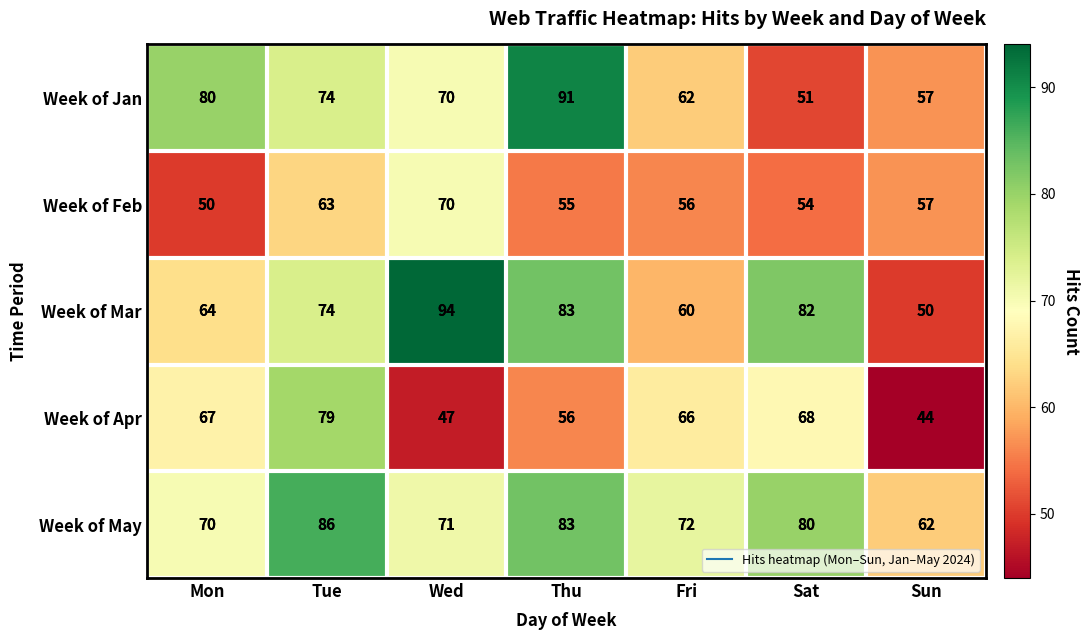

How many categories are shown in the chart?

7